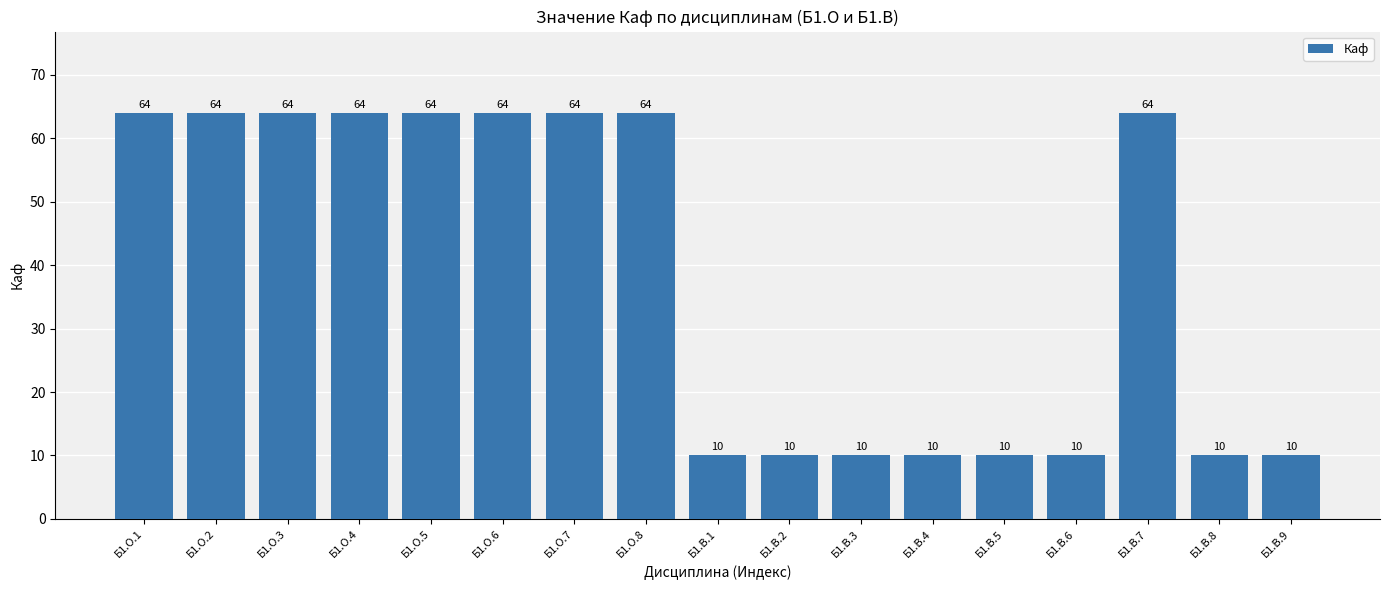

What is the difference between the maximum and minimum values?

54